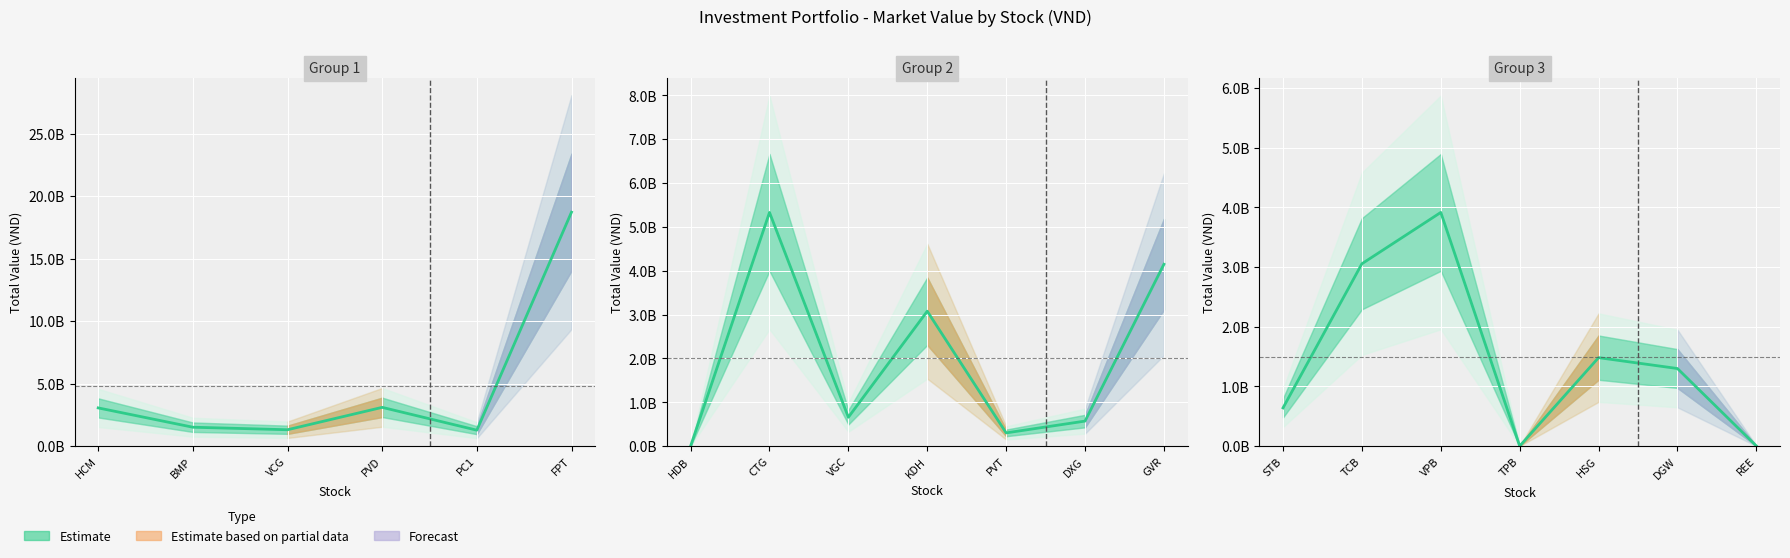

Reading right to left, what are all the values shown in this chart?

3551100	1300000000	1482400000	1006050	3915000000	3055000000	640550000	4147700000	571200000	302000000	3077000000	658800000	5330171000	1162500	18716130000	1275750000	3101700000	1311000000	1513400000	3058100000